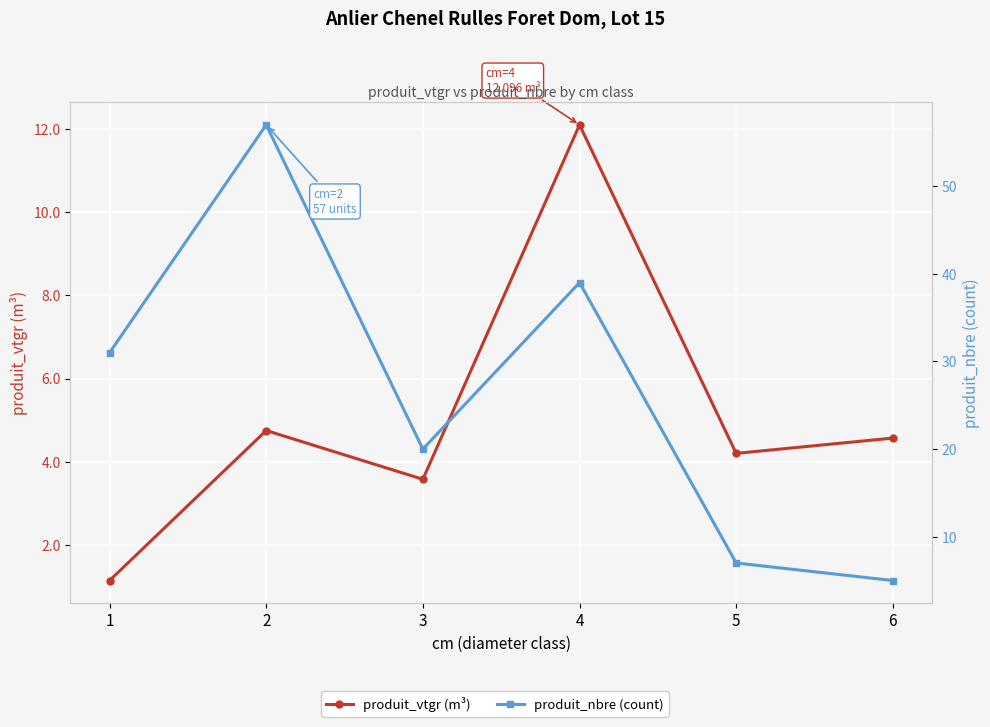

What is the minimum value for produit_vtgr (m³)?

1.1